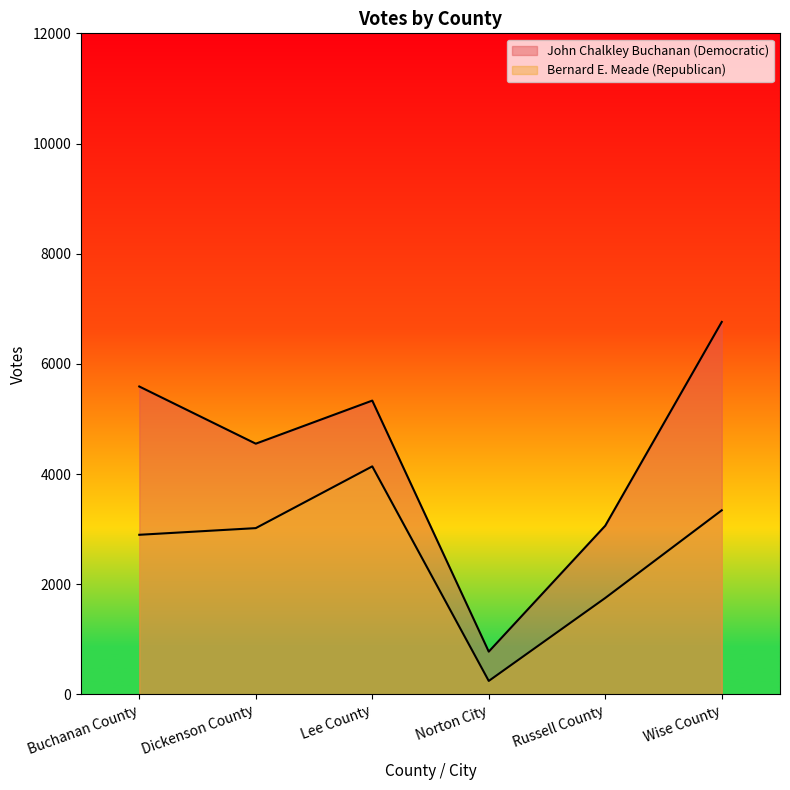

The value of Bernard E. Meade (Republican) at Wise County is 3342. True or false?

True